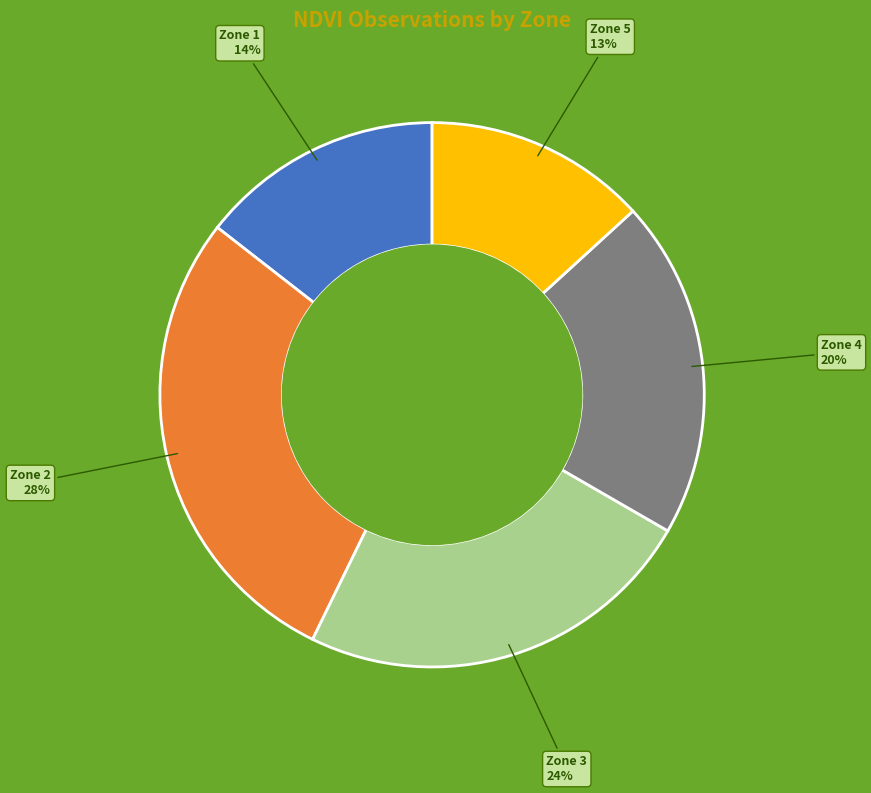

Between Zone 4 and Zone 3, which is larger?

Zone 3